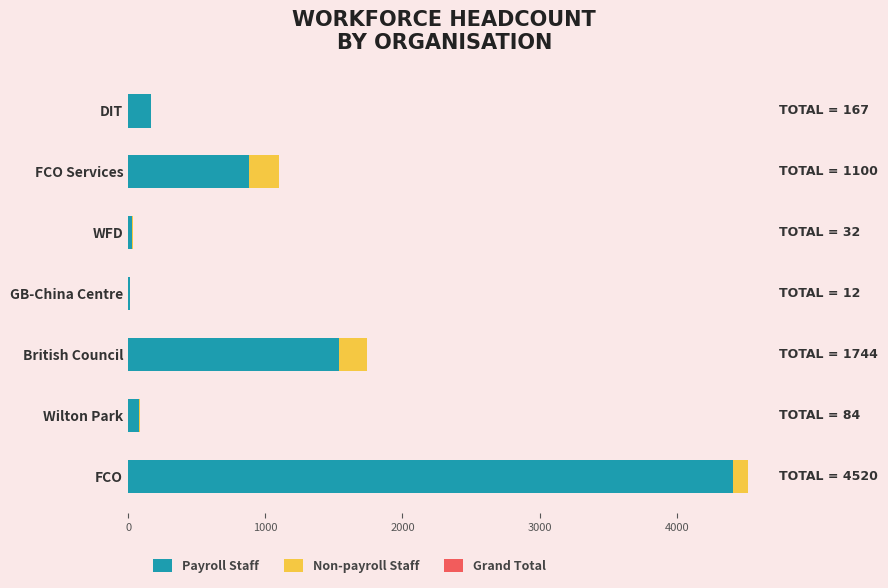

How many distinct data groups are displayed?

2